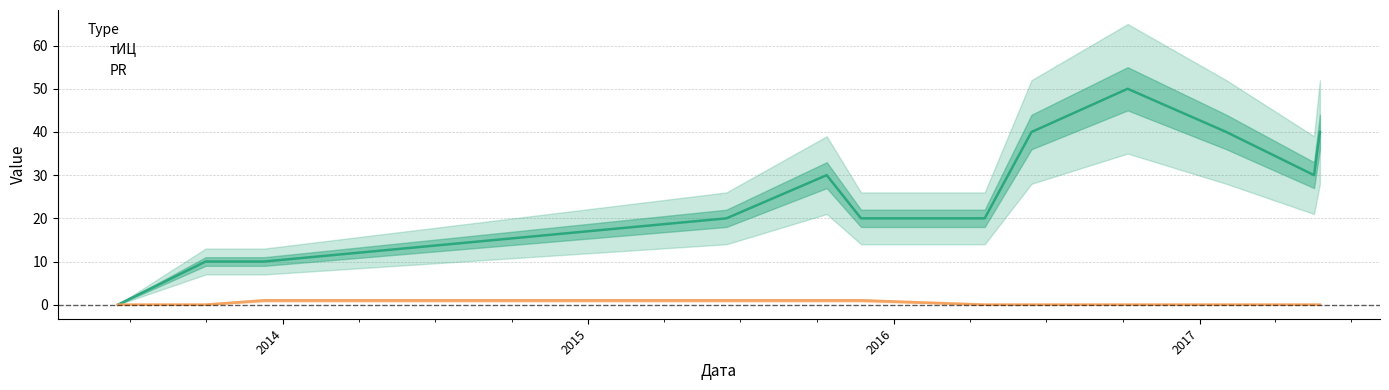

What are all the series names shown in the legend?

тИЦ, PR